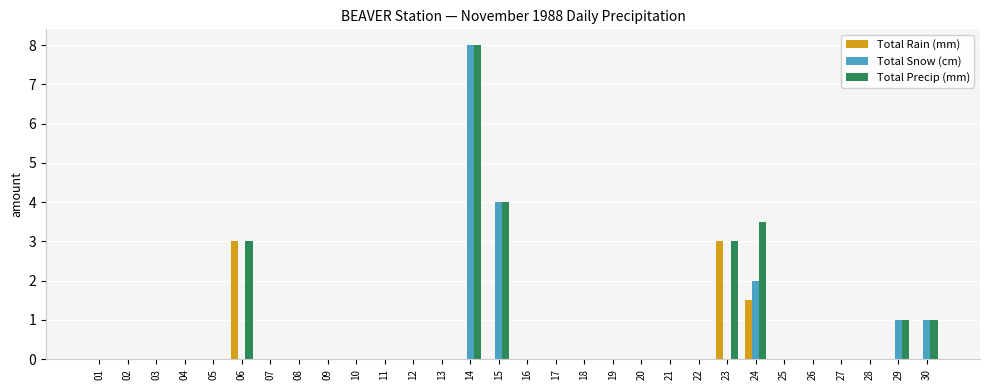

What is the sum of the Total Precip (mm) values at 14 and 21?

8.0